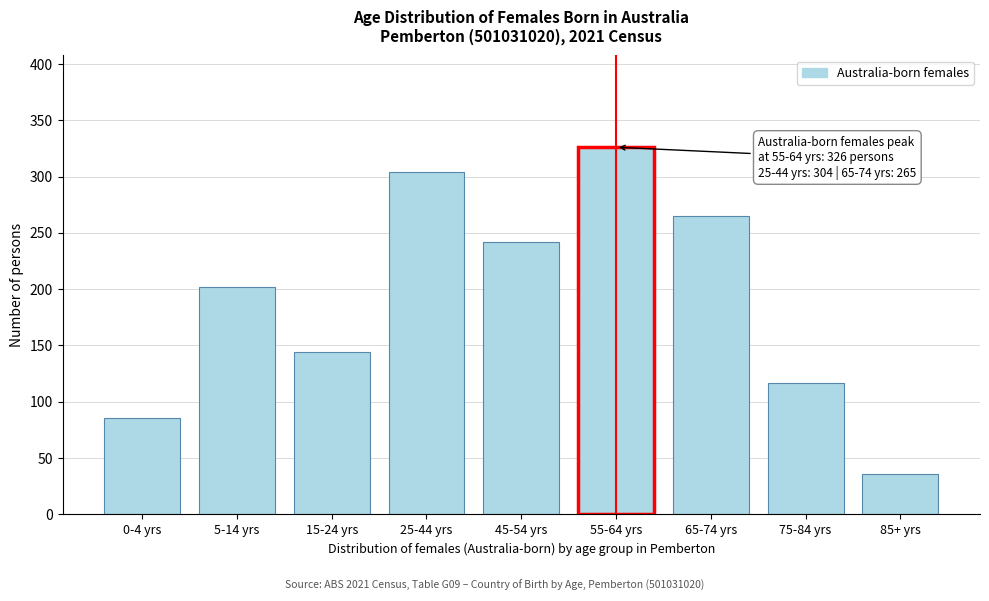

Reading right to left, extract all data points from this chart.

85+ yrs=36	75-84 yrs=117	65-74 yrs=265	55-64 yrs=326	45-54 yrs=242	25-44 yrs=304	15-24 yrs=144	5-14 yrs=202	0-4 yrs=86